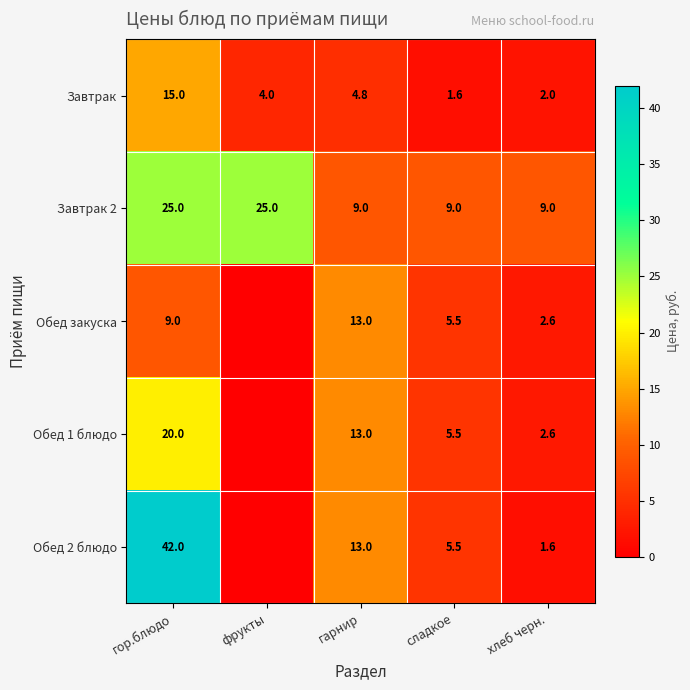

What is the sum of the Обед 2 блюдо values at хлеб черн. and гор.блюдо?

43.6